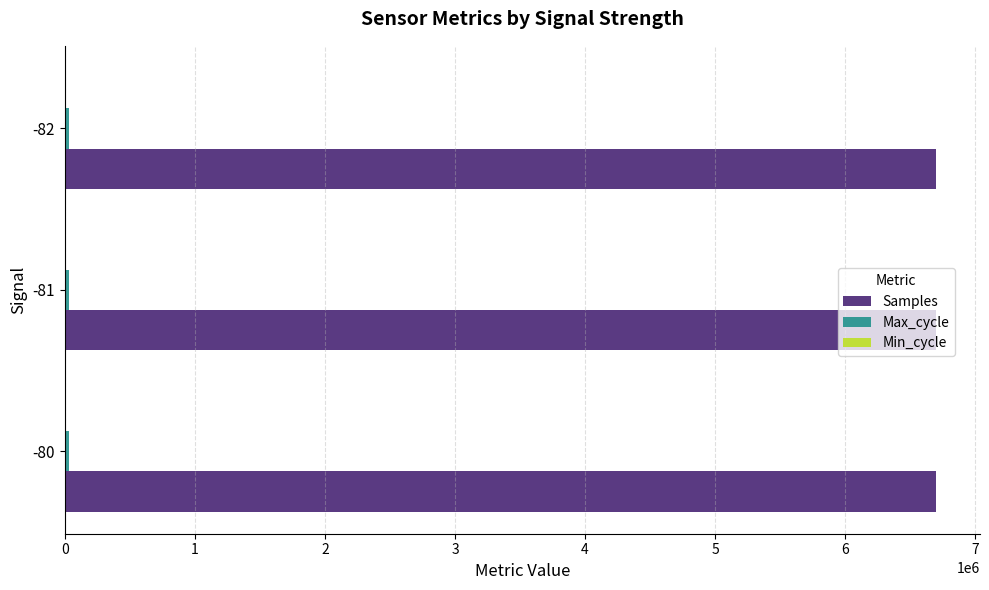

How many data points does each series have?

3